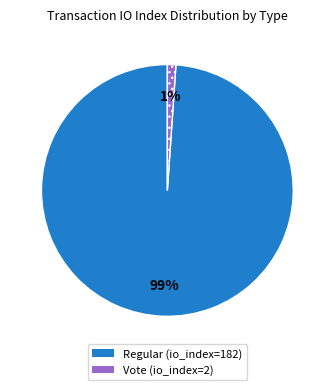

Between Regular (io_index=182) and Vote (io_index=2), which is larger?

Regular (io_index=182)